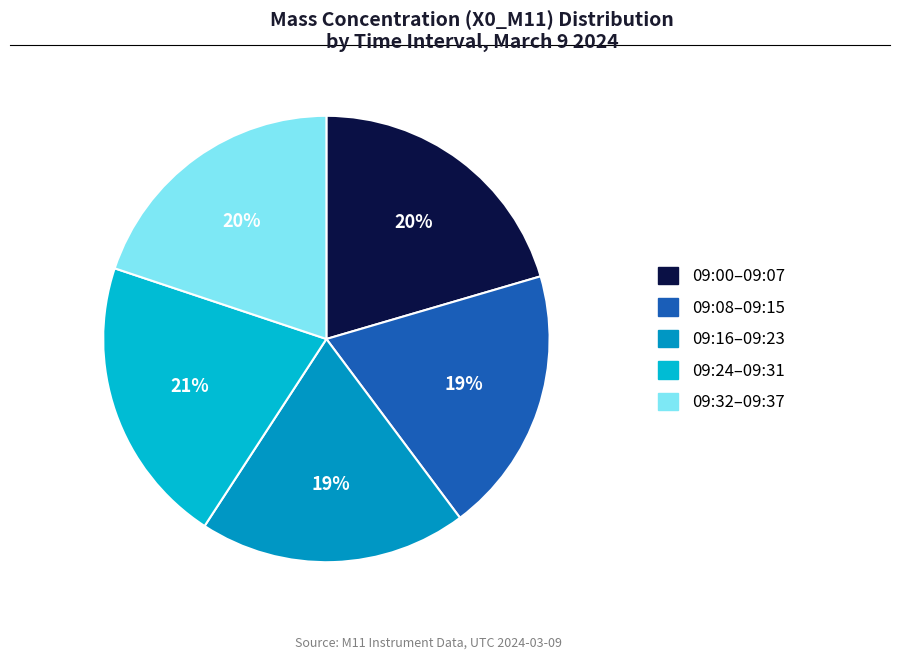

To the nearest percent, what is the difference between the largest and smallest slice percentages?

2%